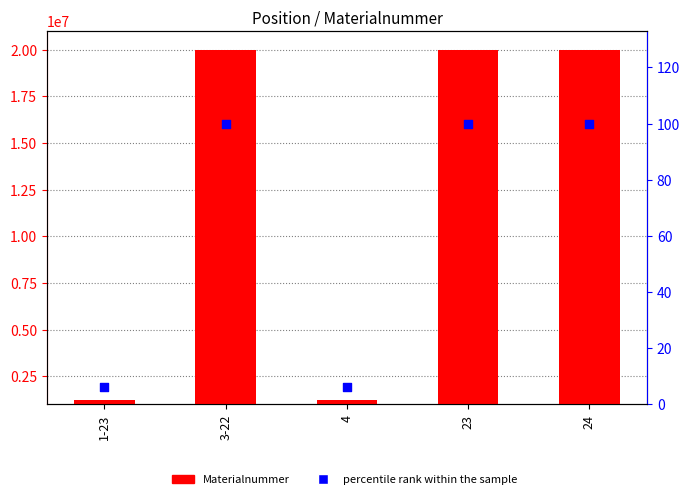

Which series reaches the minimum Y coordinate?

percentile rank within the sample